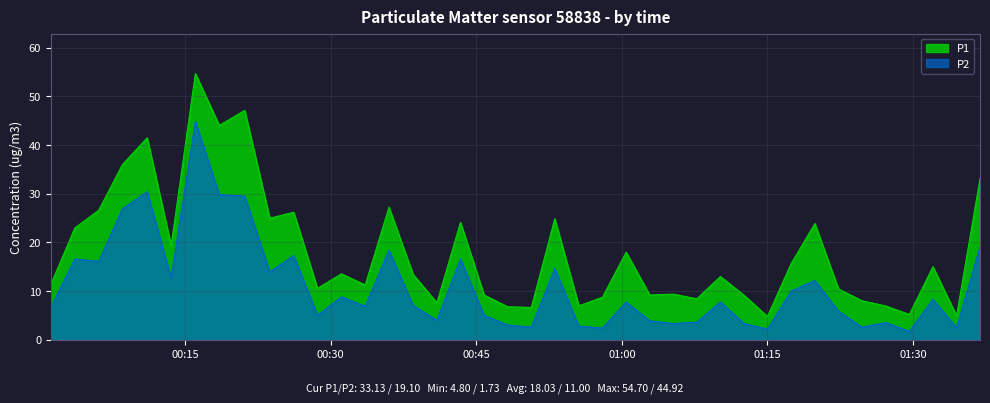

What is the minimum value for P1?

4.8